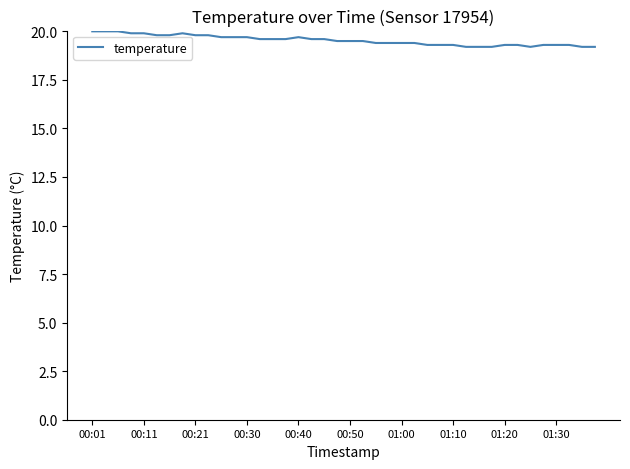

What is the maximum value shown in the chart?

20.0